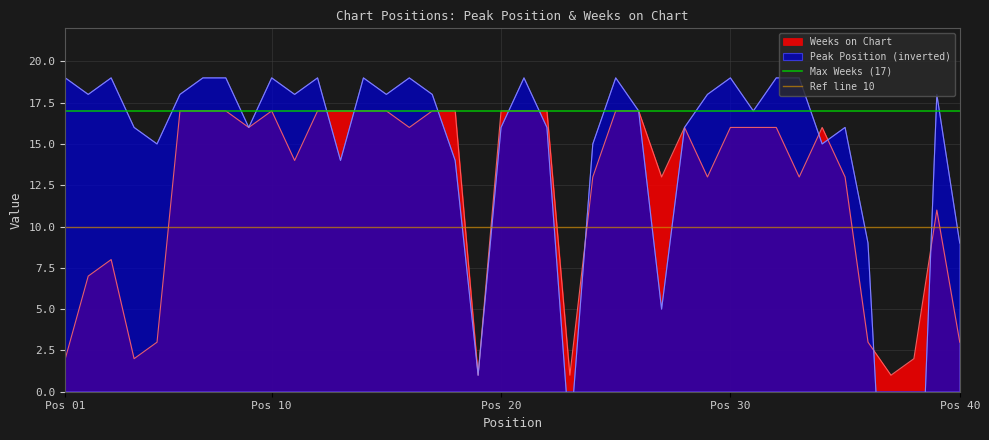

True or false: Weeks on Chart has a value of 16 at Pos 30.

True